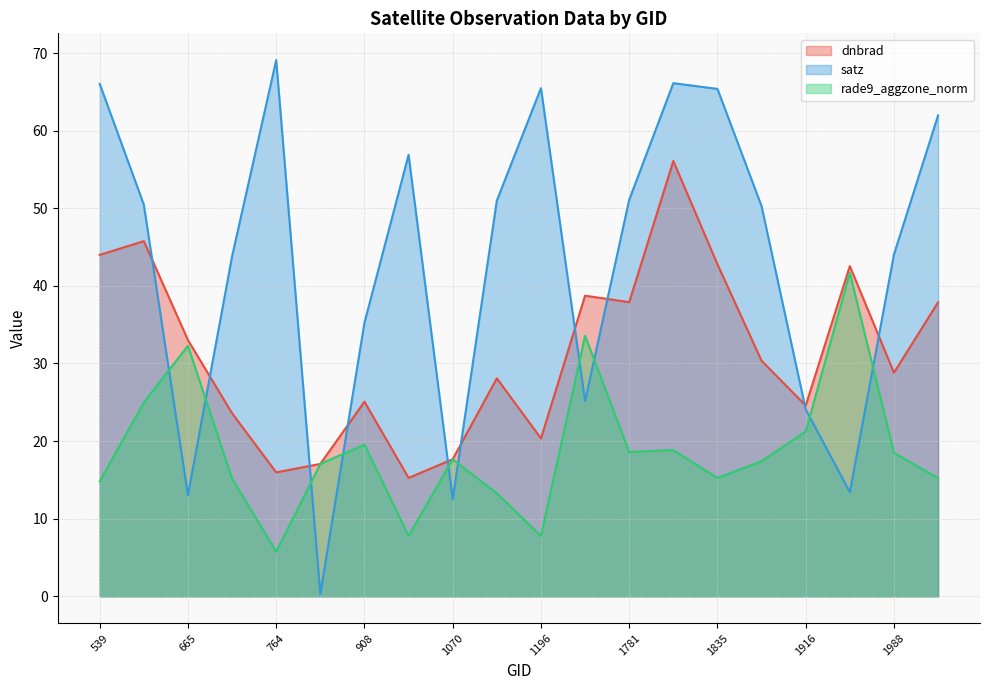

What is the maximum value for dnbrad?

56.1